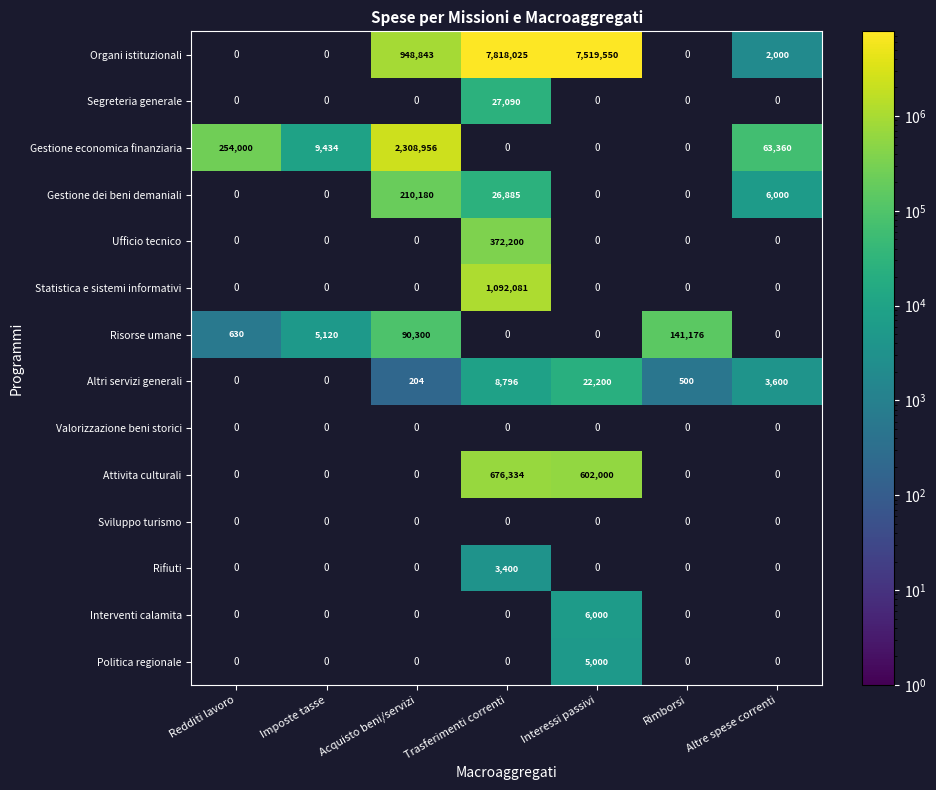

Is the value of Statistica e sistemi informativi at Trasferimenti correnti greater than the value of Gestione economica finanziaria at Acquisto beni/servizi?

No